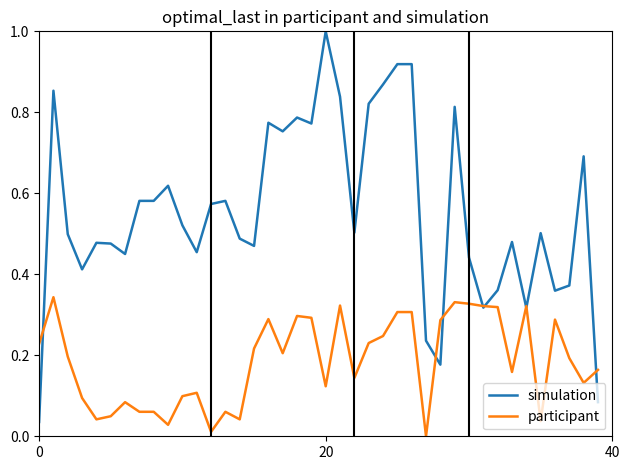

Rank the series by their maximum value, from highest to lowest.

simulation, participant